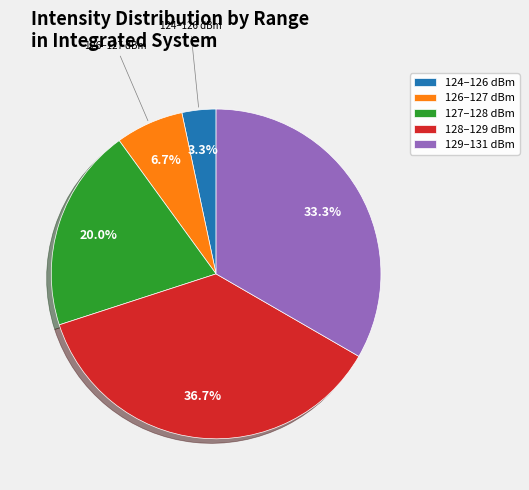

Is there a majority slice in this chart?

No